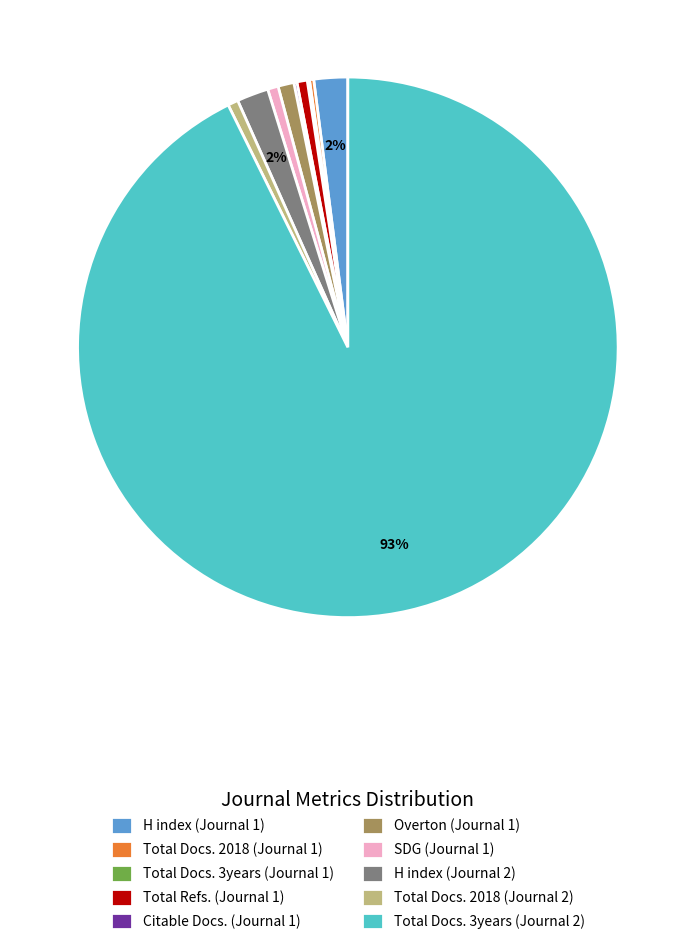

Which slice is the largest?

Total Docs. 3years (Journal 2)